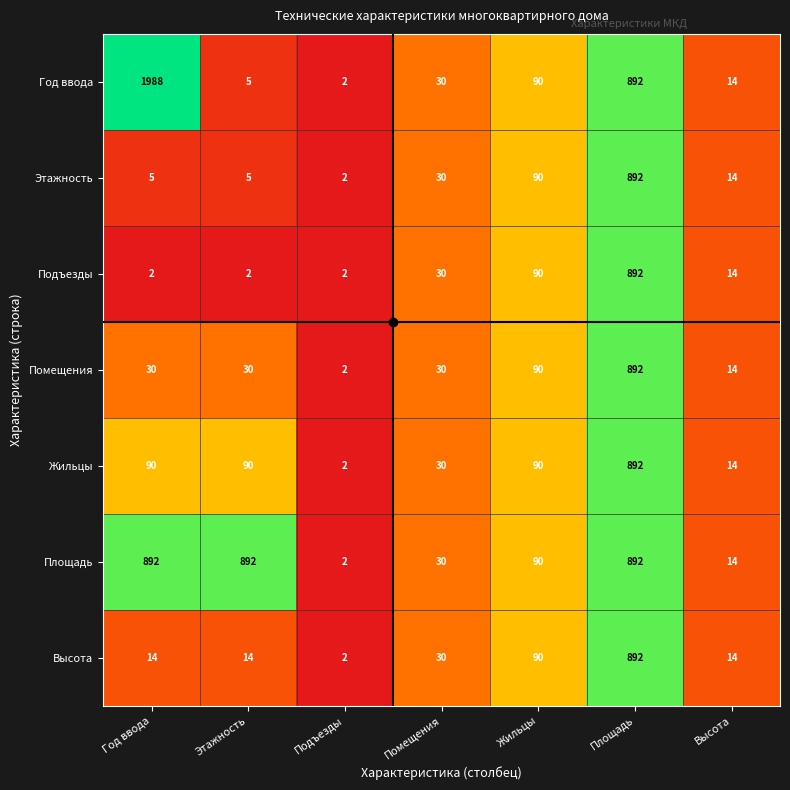

At which label is Год ввода closest to 995?

Площадь